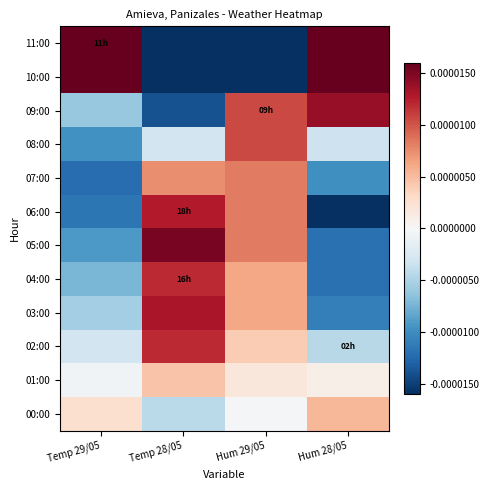

How many distinct data groups are displayed?

12